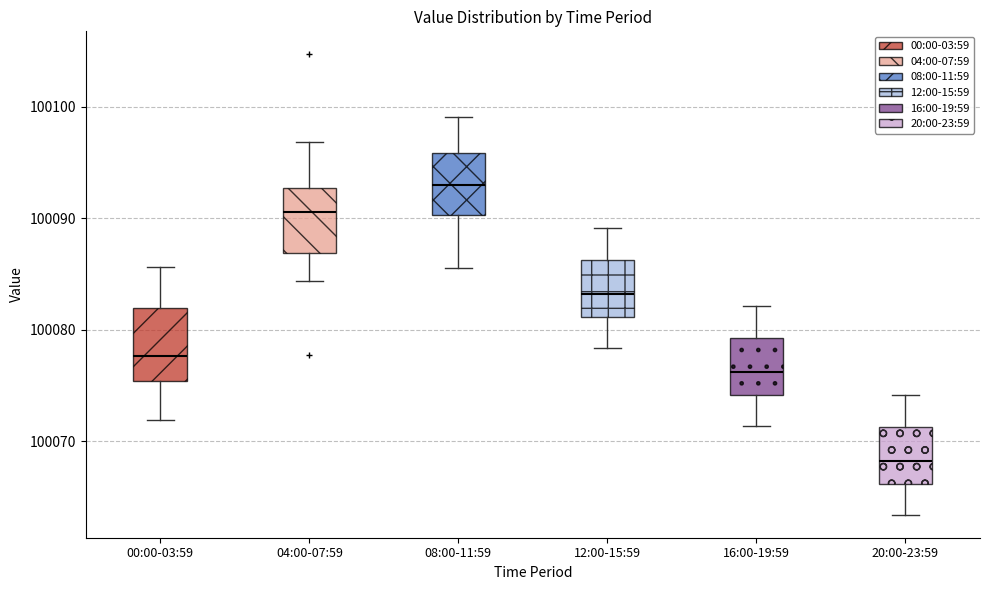

Which box has the lowest median line?

20:00-23:59